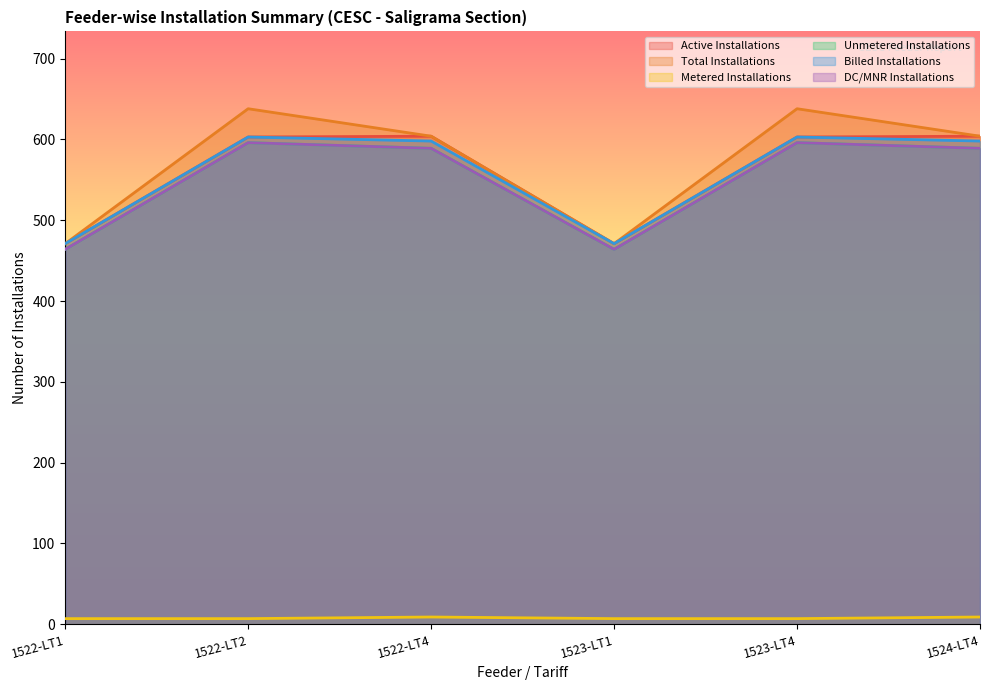

Reading left to right, transcribe all the data shown in this chart.

Active Installations: 471	603	604	471	603	604
Total Installations: 471	638	604	471	638	604
Metered Installations: 7	7	9	7	7	9
Unmetered Installations: 464	596	589	464	596	589
Billed Installations: 471	603	598	471	603	598
DC/MNR Installations: 464	596	589	464	596	589